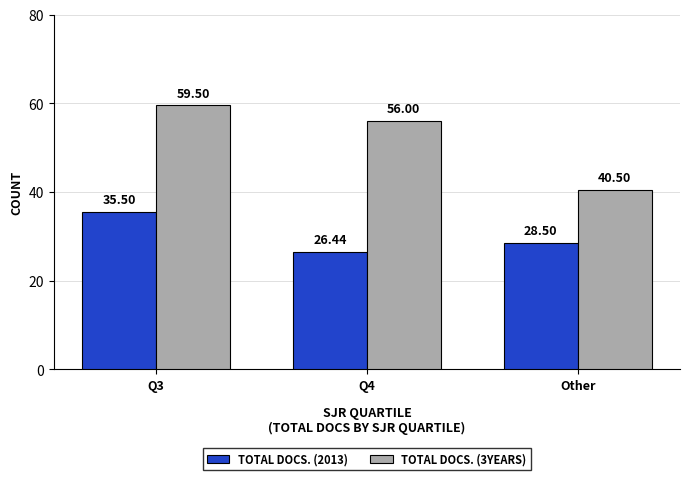

What is the difference between the TOTAL DOCS. (3YEARS) values at Other and Q3?

19.0